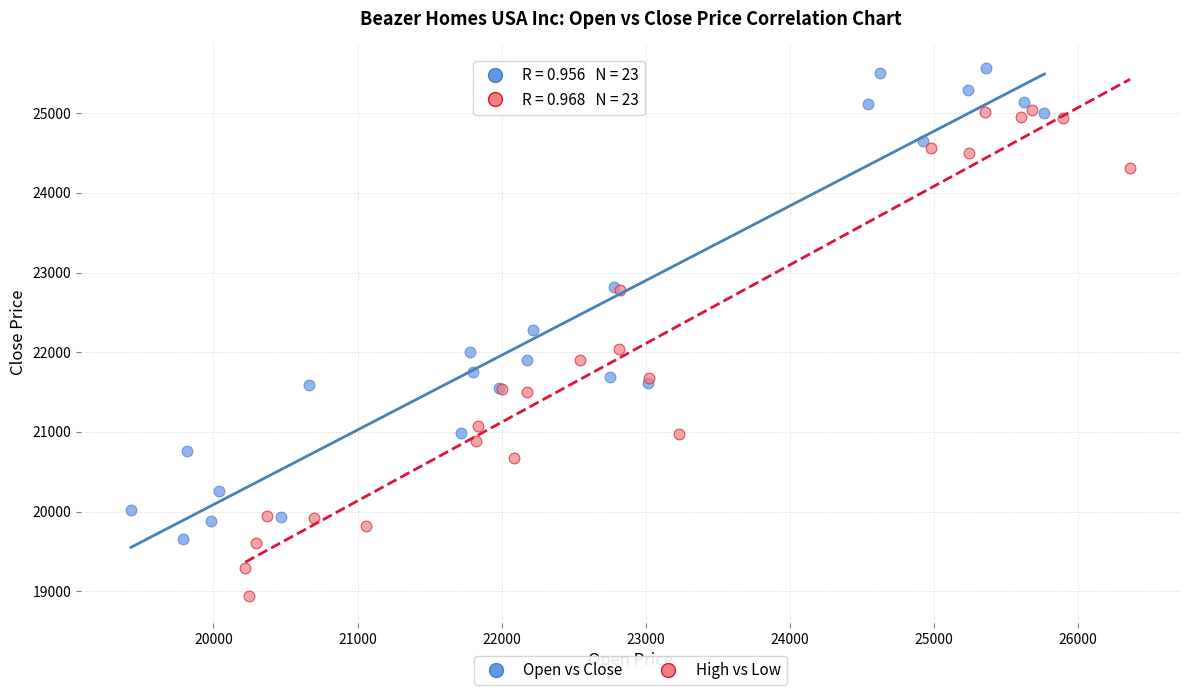

Which series reaches the maximum Y coordinate?

Open vs Close